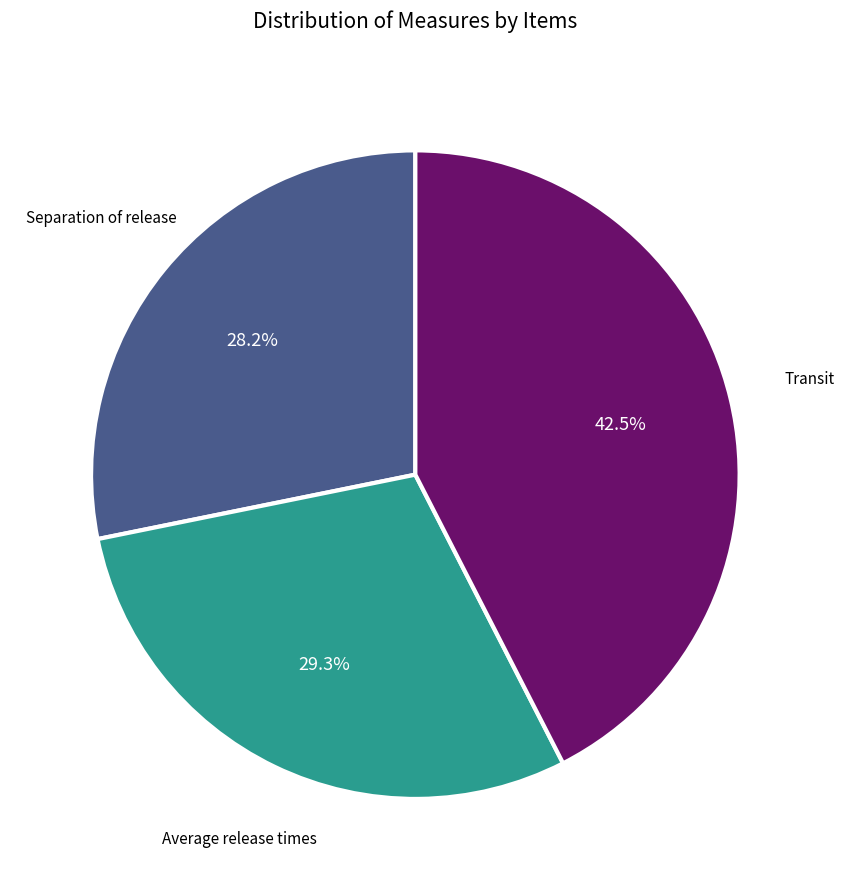

To the nearest percent, what is the difference between the largest and smallest slice percentages?

14%